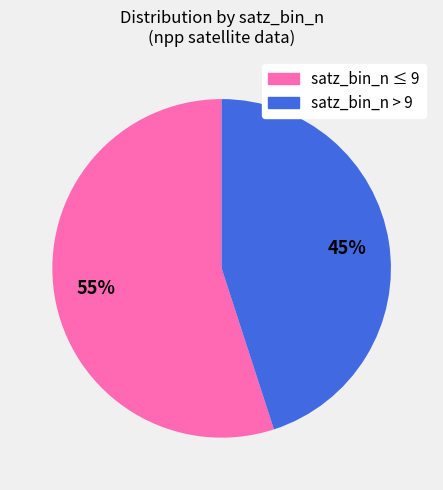

To the nearest percent, what is the difference between the largest and smallest slice percentages?

10%